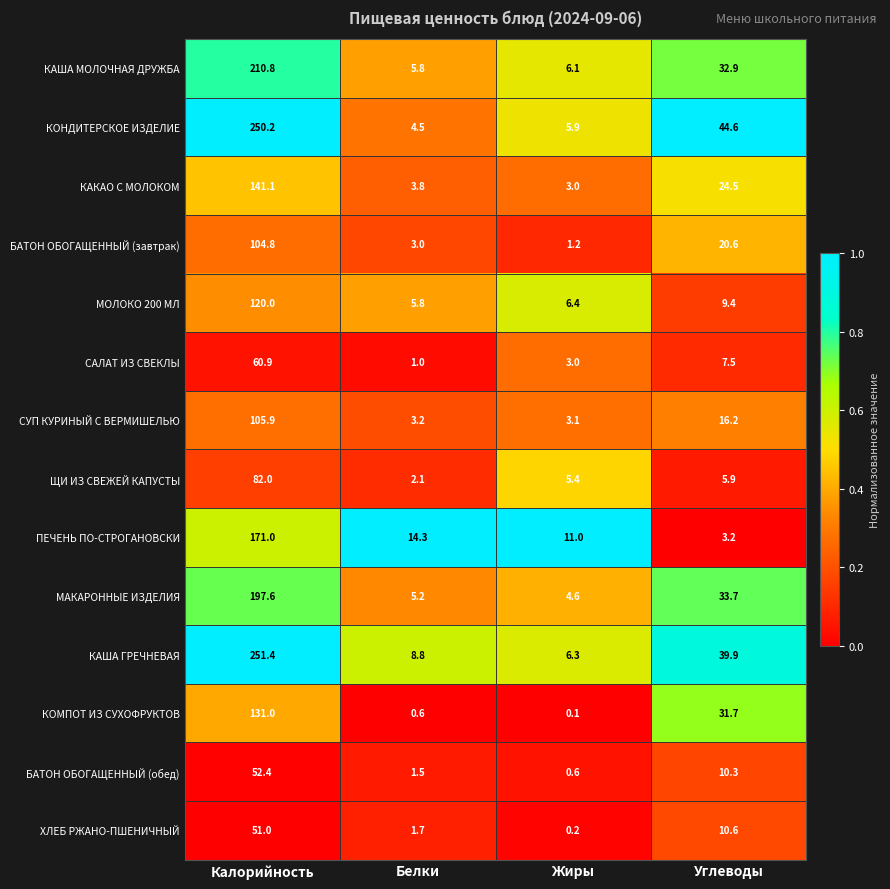

Which series has the widest spread of values?

КОНДИТЕРСКОЕ ИЗДЕЛИЕ